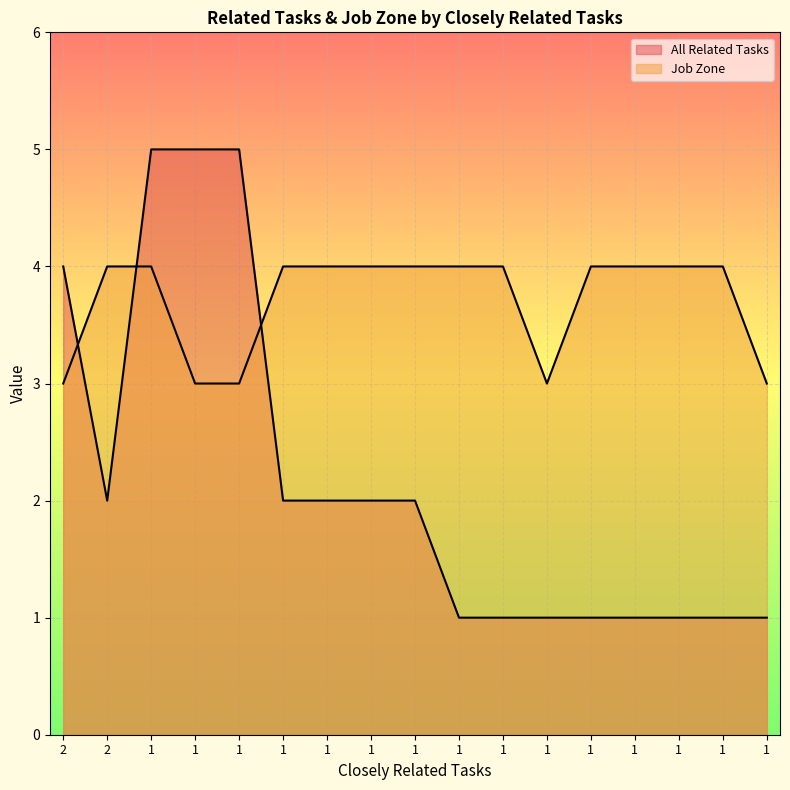

What is the difference between the second highest and minimum values in the Job Zone series?

1